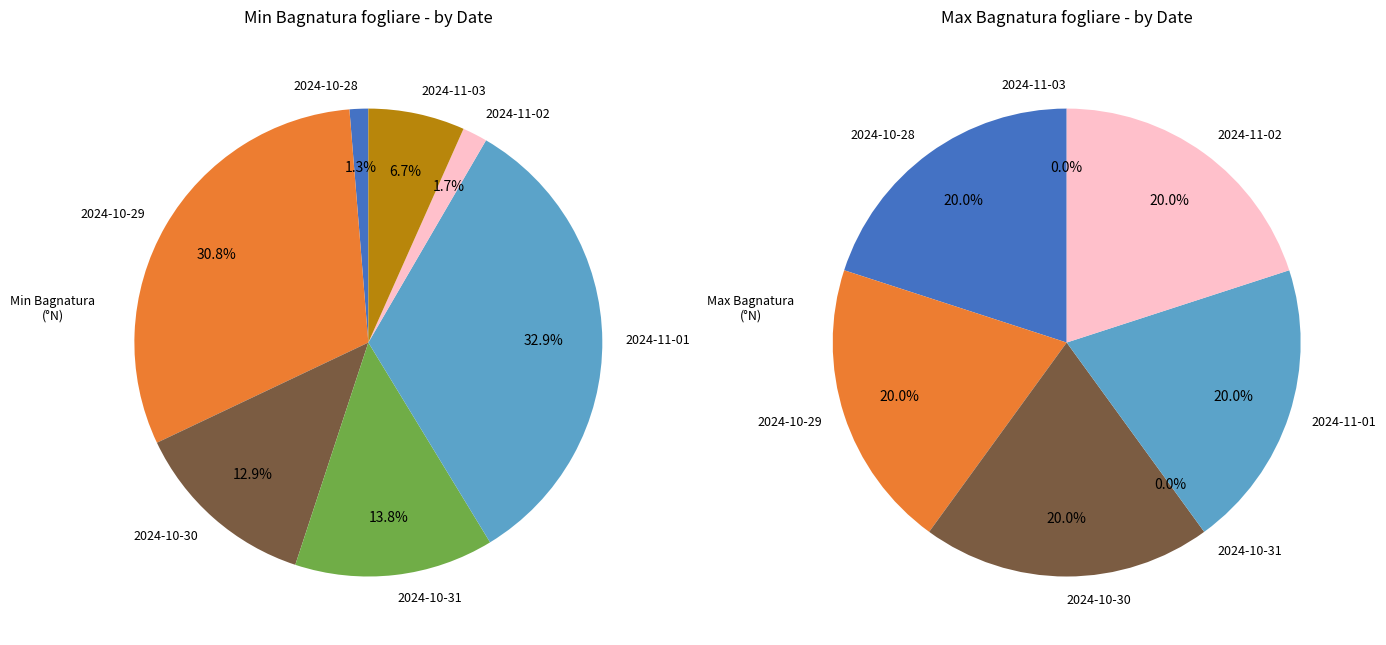

How much of the chart is everything except 2024-10-29?

69.2%